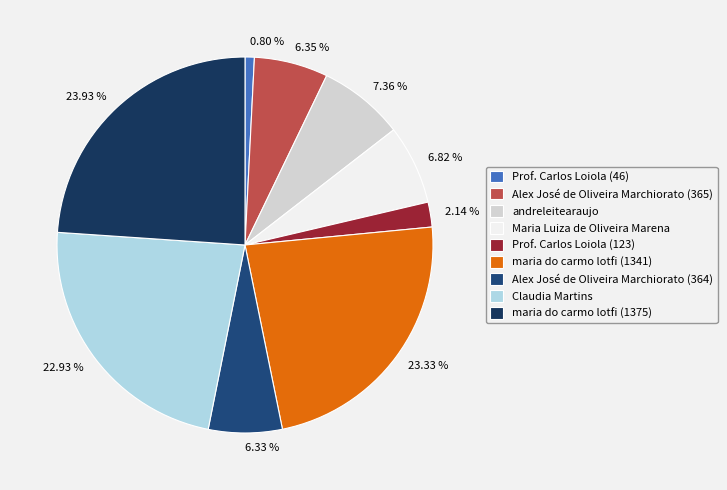

What is the largest slice in the pie chart?

maria do carmo lotfi (1375)